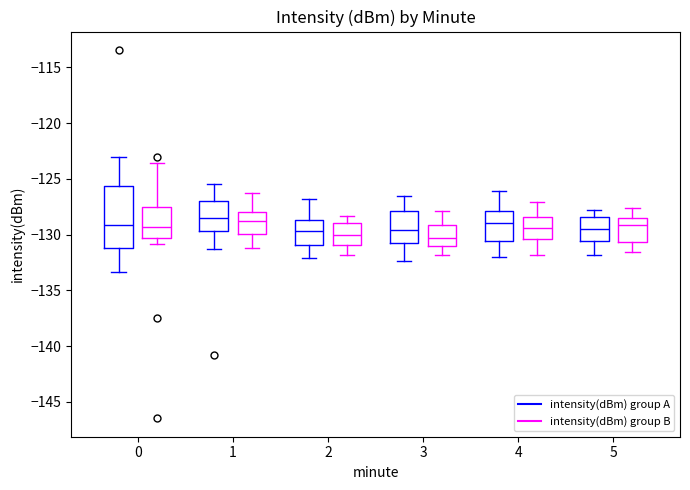

Reading left to right, read every box against the y-axis: the position of its median line, the range the box covers, and the ends of its whiskers. The values are not printed on the chart, so give them approximately, as read against the axis.

0 (intensity(dBm) group A): median -129.0, box -131.0 to -125.5, whiskers -133.5 to -123.0
0 (intensity(dBm) group B): median -129.5, box -130.5 to -127.5, whiskers -131.0 to -123.5
1 (intensity(dBm) group A): median -128.5, box -129.5 to -127.0, whiskers -131.5 to -125.5
1 (intensity(dBm) group B): median -129.0, box -130.0 to -128.0, whiskers -131.0 to -126.5
2 (intensity(dBm) group A): median -129.5, box -131.0 to -128.5, whiskers -132.0 to -127.0
2 (intensity(dBm) group B): median -130.0, box -131.0 to -129.0, whiskers -132.0 to -128.5
3 (intensity(dBm) group A): median -129.5, box -130.5 to -128.0, whiskers -132.5 to -126.5
3 (intensity(dBm) group B): median -130.5, box -131.0 to -129.0, whiskers -132.0 to -128.0
4 (intensity(dBm) group A): median -129.0, box -130.5 to -128.0, whiskers -132.0 to -126.0
4 (intensity(dBm) group B): median -129.5, box -130.5 to -128.5, whiskers -132.0 to -127.0
5 (intensity(dBm) group A): median -129.5, box -130.5 to -128.5, whiskers -132.0 to -128.0
5 (intensity(dBm) group B): median -129.0, box -130.5 to -128.5, whiskers -131.5 to -127.5